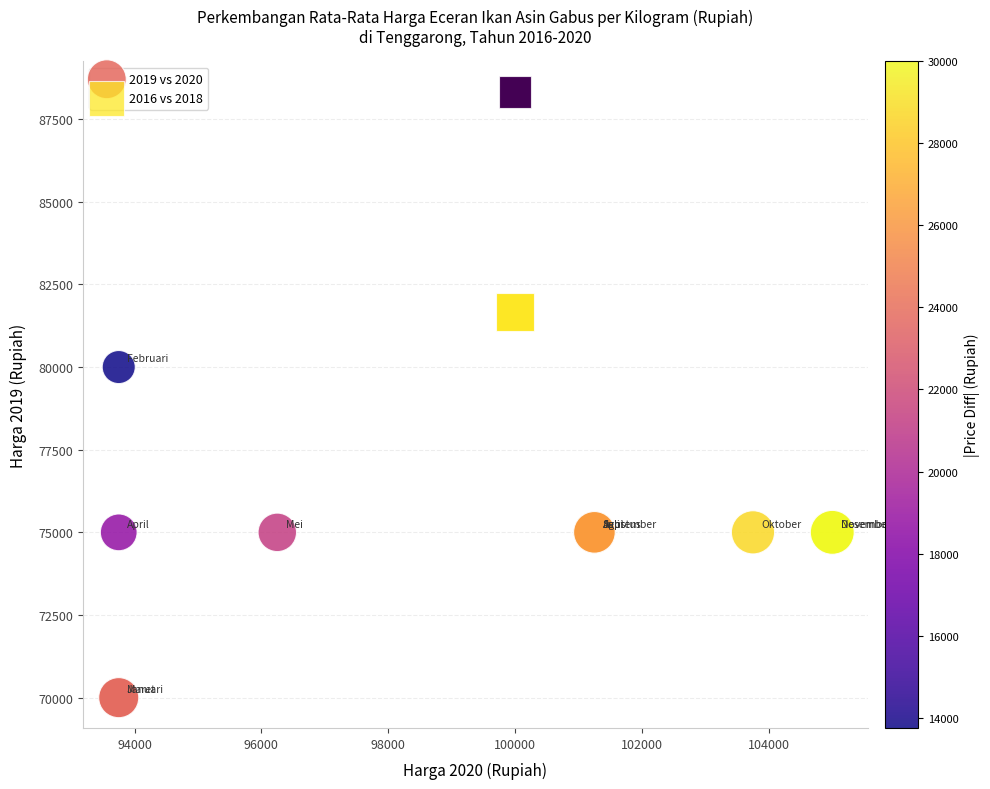

What are all the series names shown in the legend?

2019 vs 2020, 2016 vs 2018